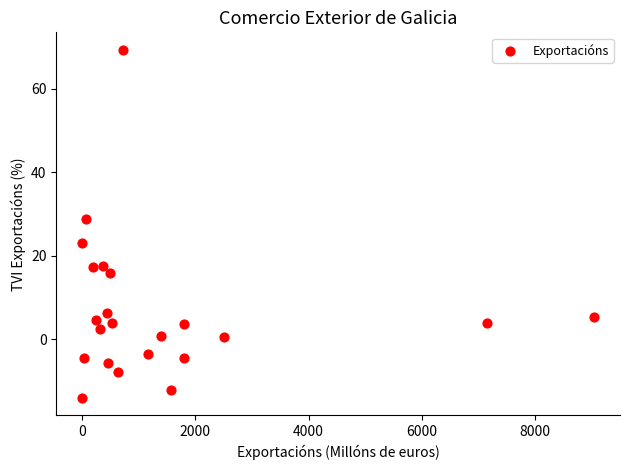

What is the range of X values (max minus min)?

9041.2